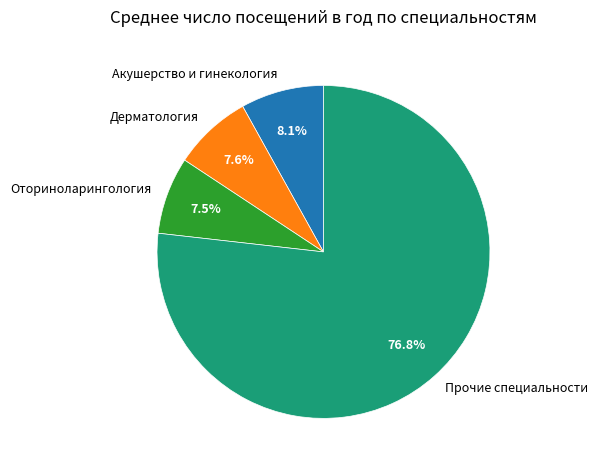

What is the largest slice in the pie chart?

Прочие специальности